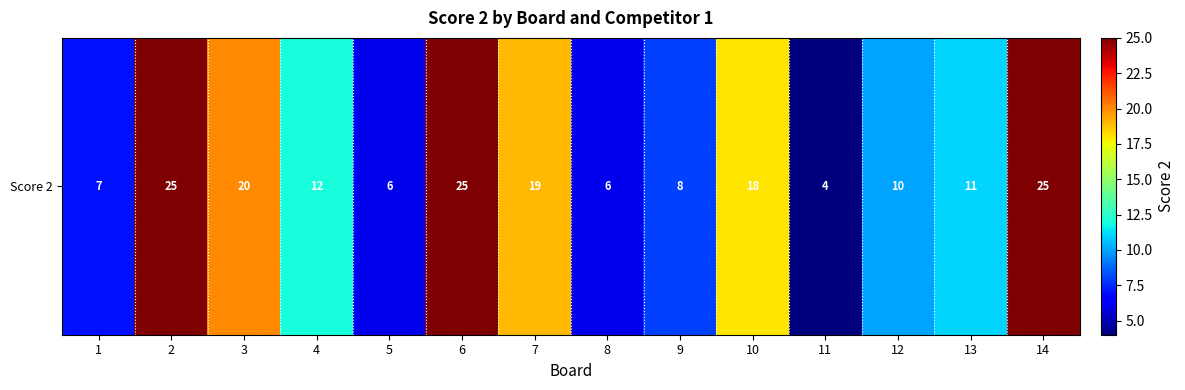

What is the sum of the values at 14 and 7?

44